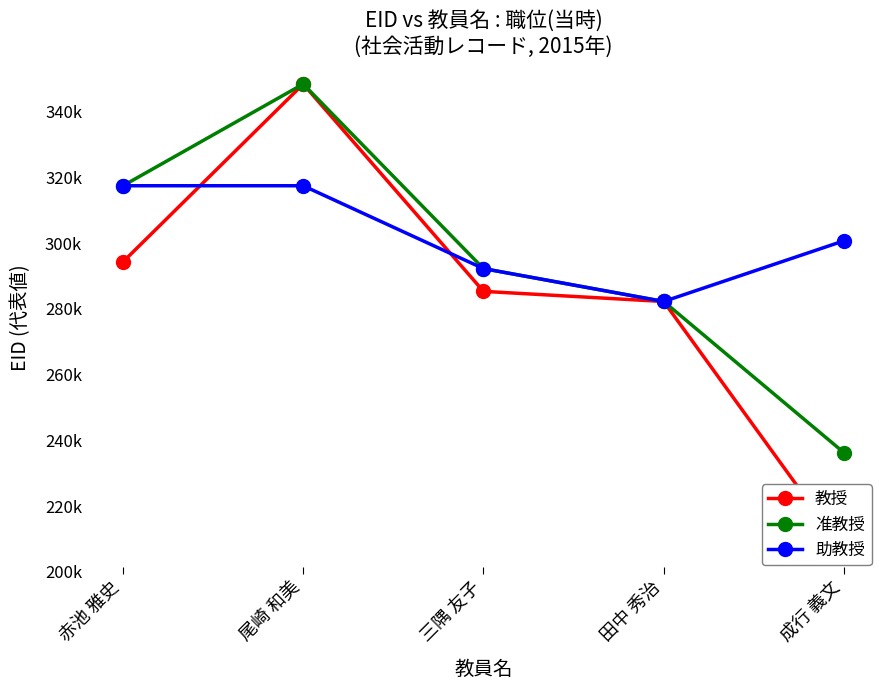

What is the approximate value of 助教授 at 尾崎 和美, to the nearest 100?

317500